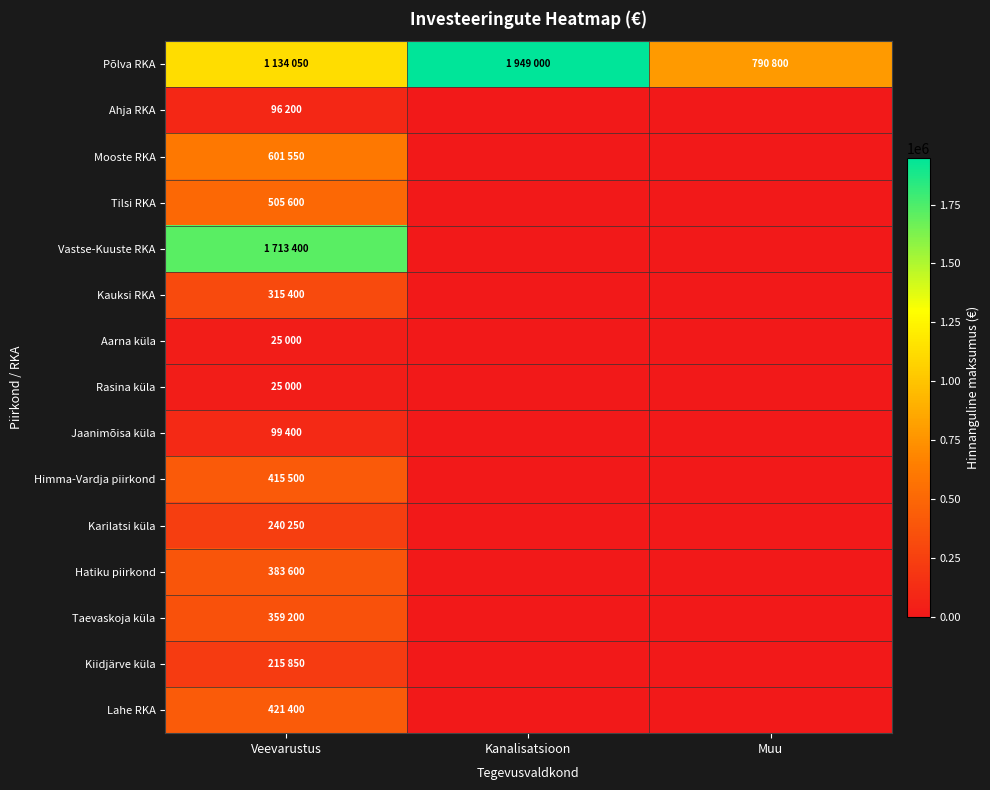

Between Veevarustus and Kanalisatsioon, which is larger?

Kanalisatsioon